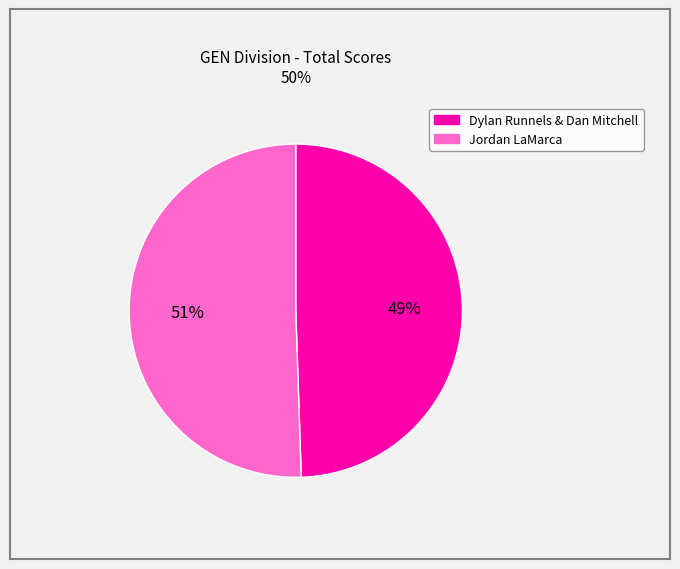

Rank the categories by value from lowest to highest.

Dylan Runnels & Dan Mitchell, Jordan LaMarca